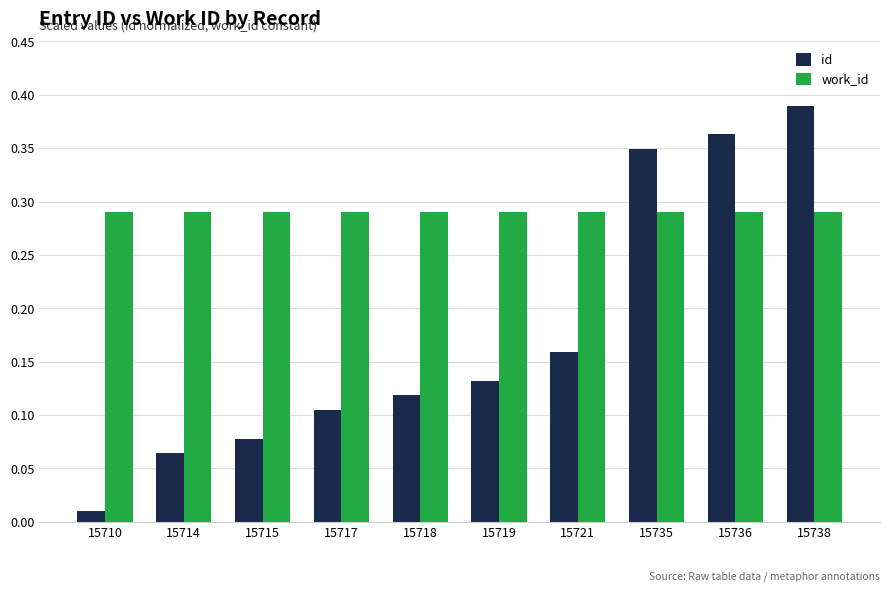

Is it true that work_id equals 0.5 at 15721?

False